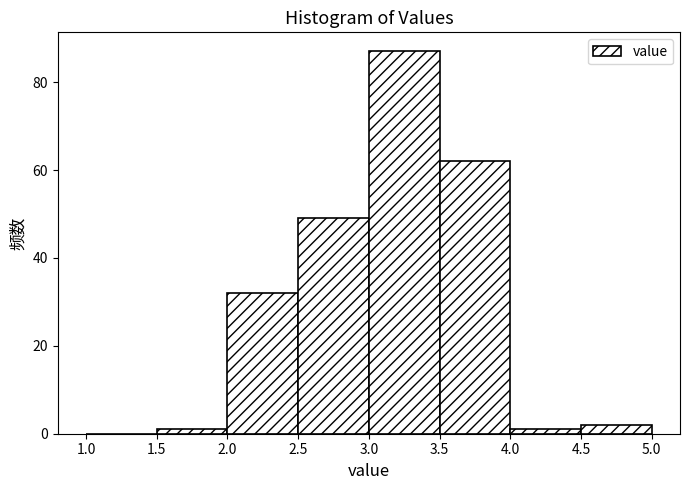

How tall is the bar that spans 3.5 to 4.0 on the x-axis? The values are not printed on the chart, so give them approximately, as read against the axis.

62